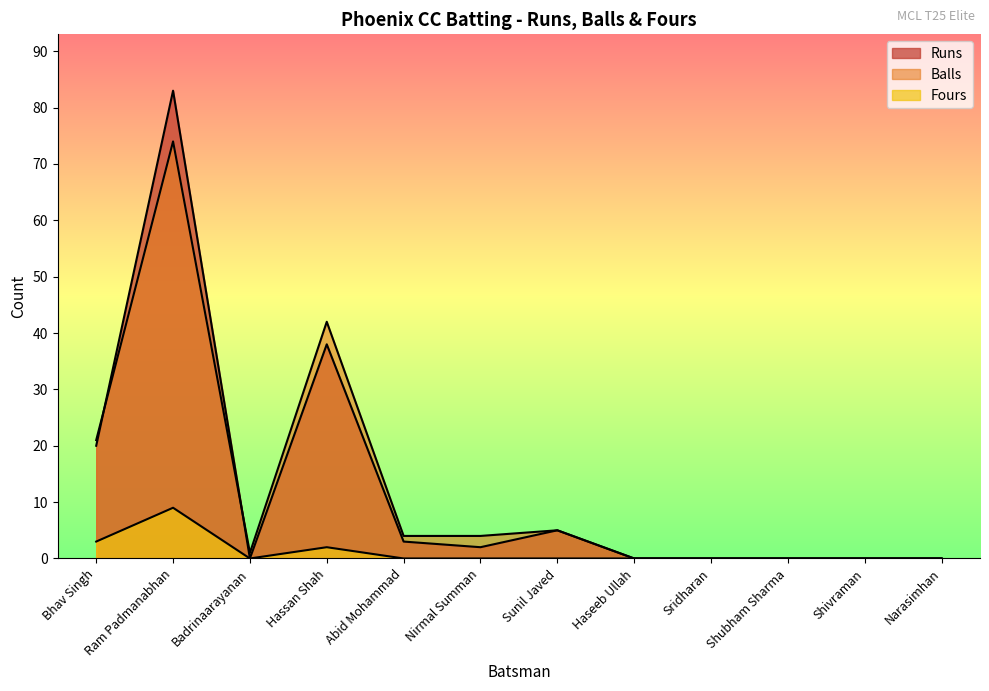

Count the number of data series in this chart.

3